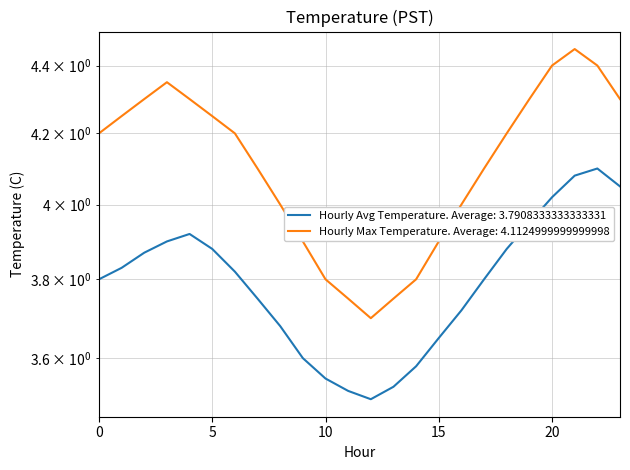

What is the spread (max minus min) of values at 4?

0.4